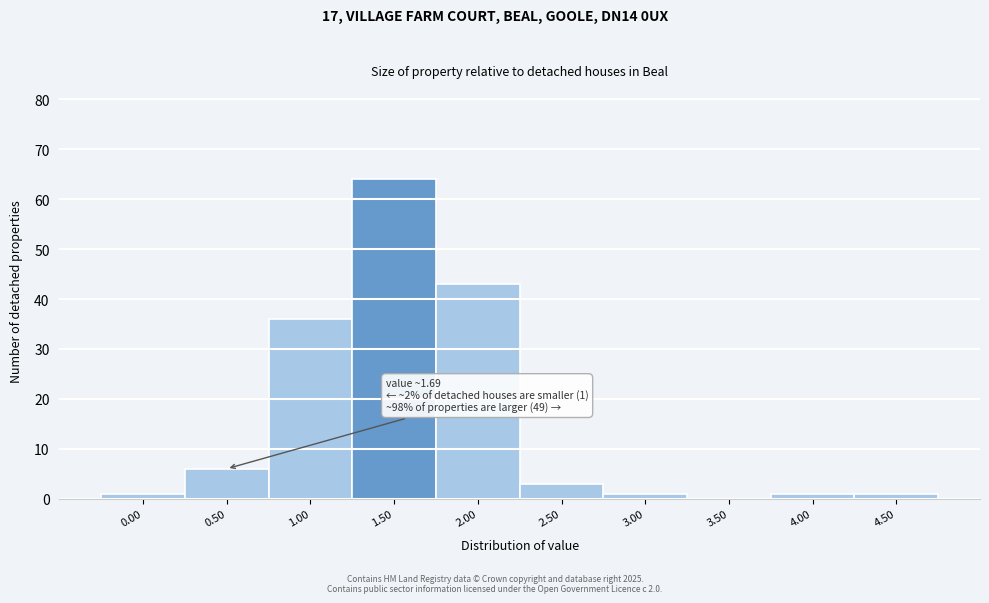

Reading right to left, what are all the values shown in this chart?

4.50=1	4.00=1	3.50=0	3.00=1	2.50=3	2.00=43	1.50=64	1.00=36	0.50=6	0.00=1